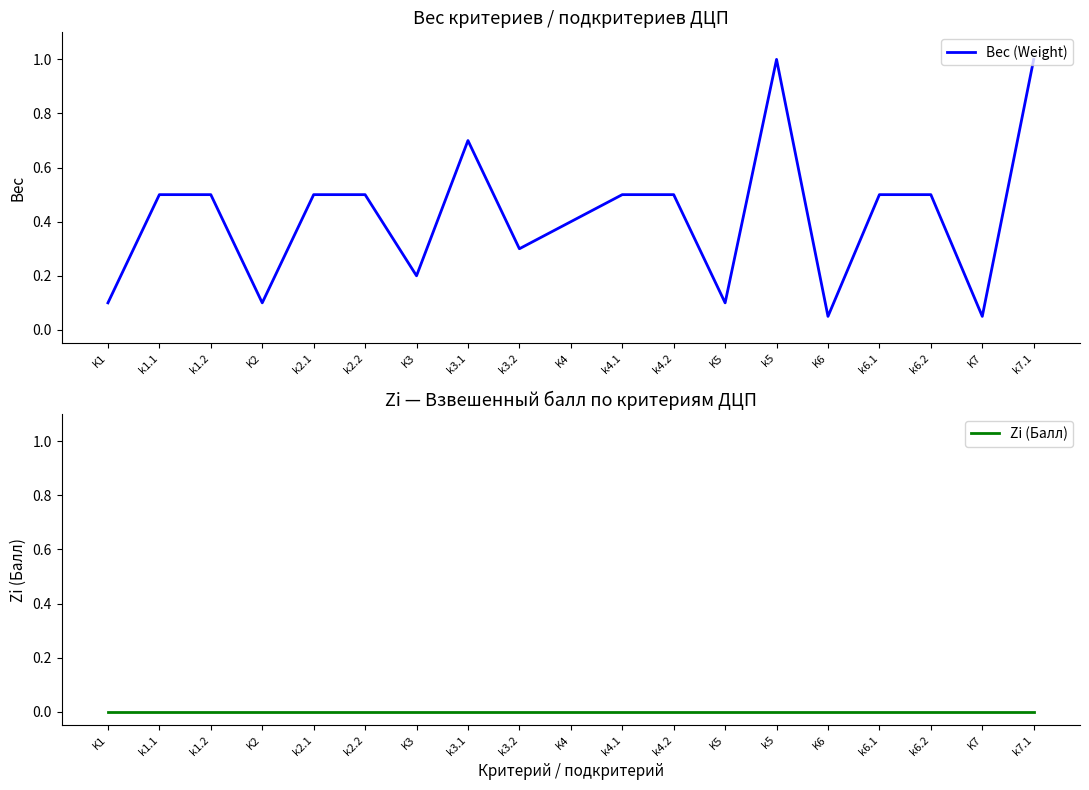

Rank the categories by Zi (Балл) value from lowest to highest.

K1, k1.1, k1.2, K2, k2.1, k2.2, K3, k3.1, k3.2, K4, k4.1, k4.2, K5, k5, K6, k6.1, k6.2, K7, k7.1